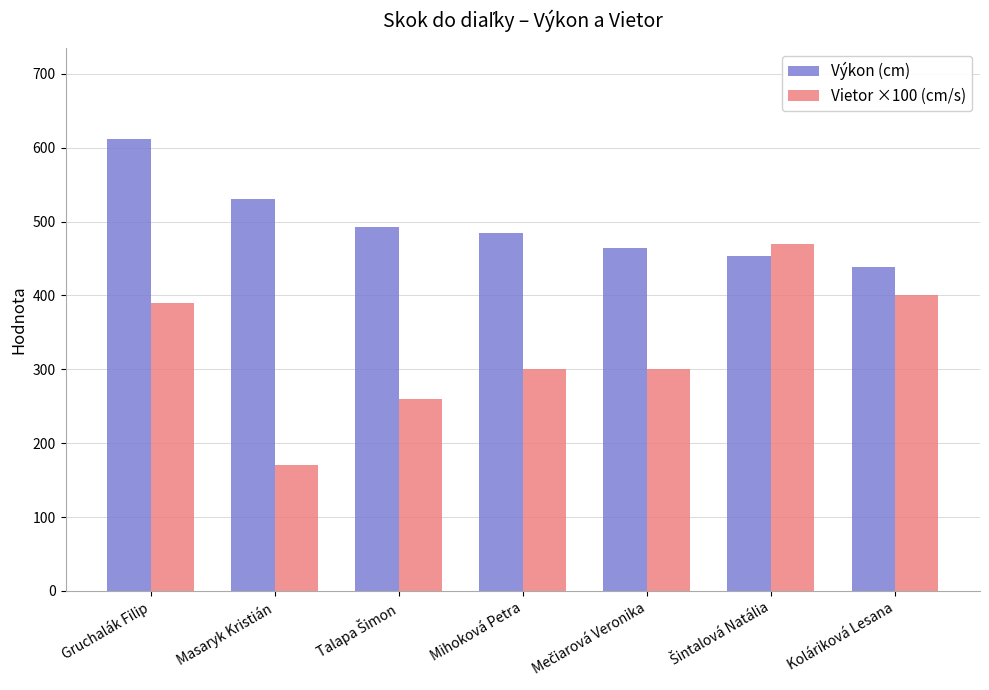

Does the chart contain any negative values?

No